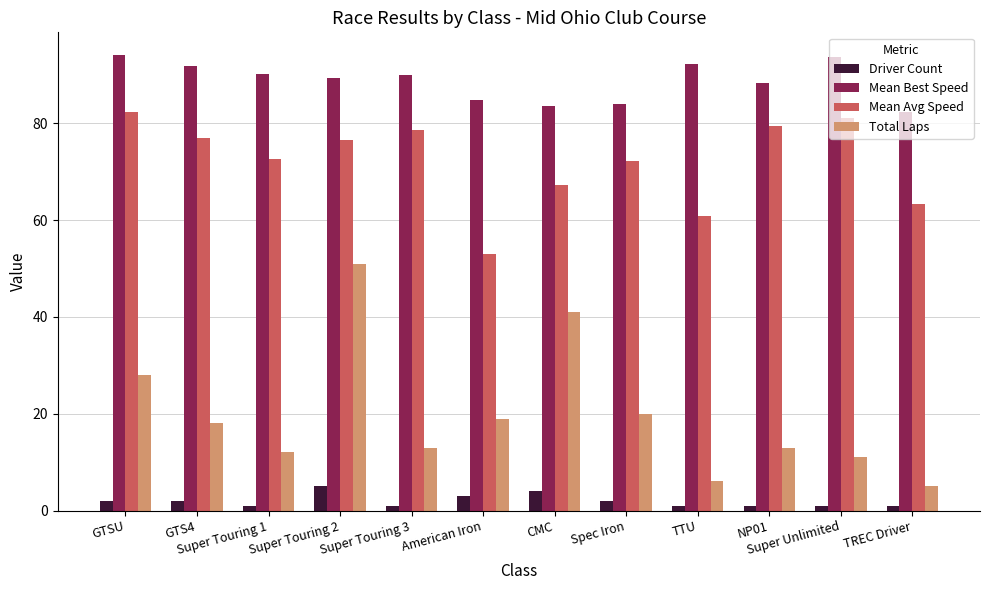

What is the highest value of the Mean Avg Speed series?

82.4